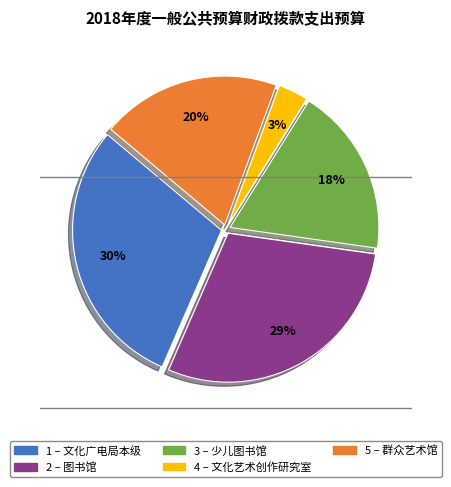

Is there any slice that represents more than half of the pie?

No